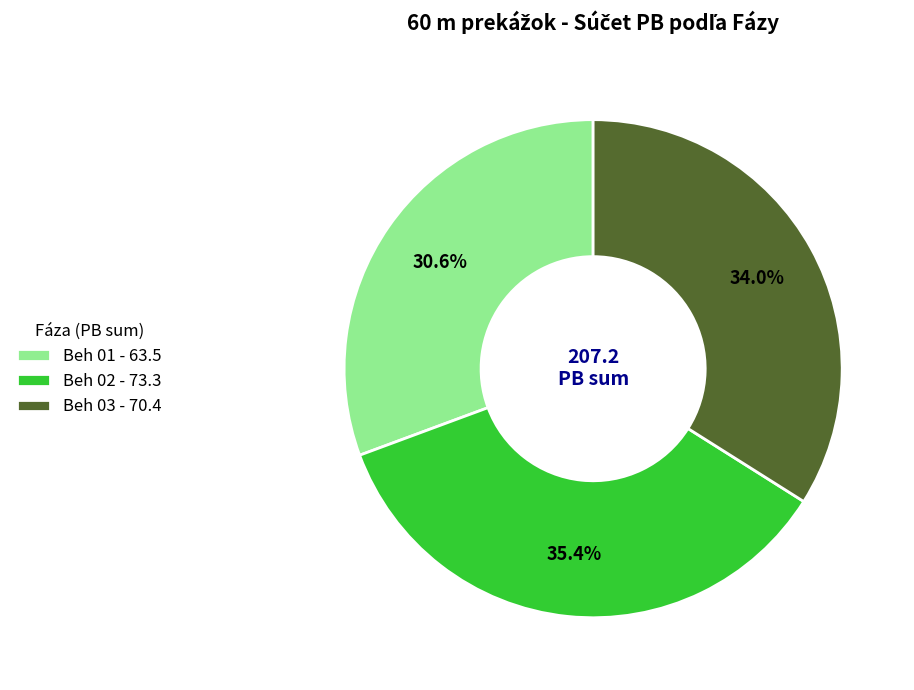

Does Beh 03 - 70.4 represent more than half of the total?

No